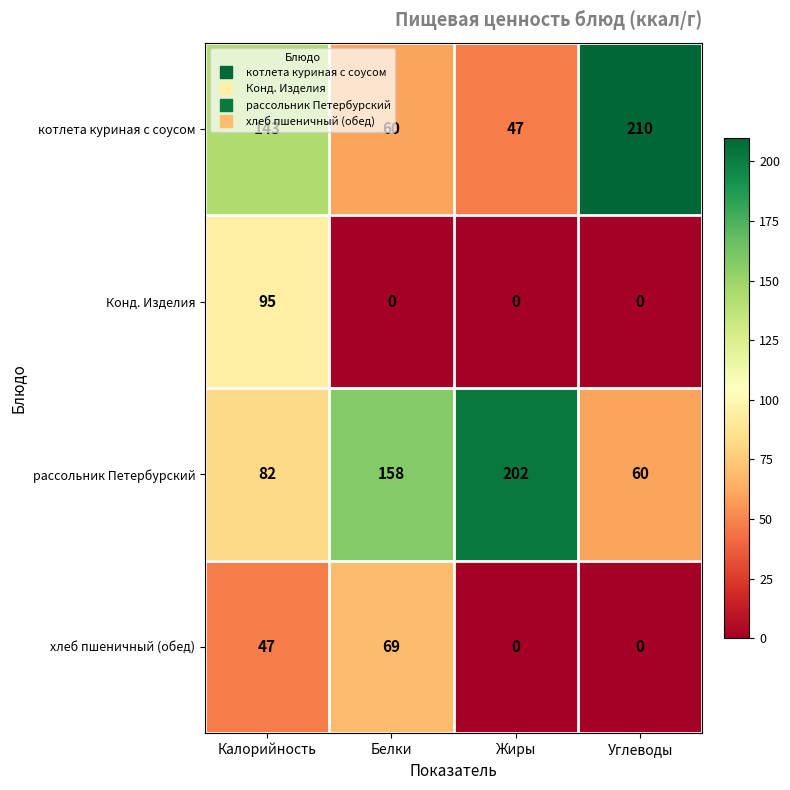

Which category has the highest value in the хлеб пшеничный (обед) series?

Белки